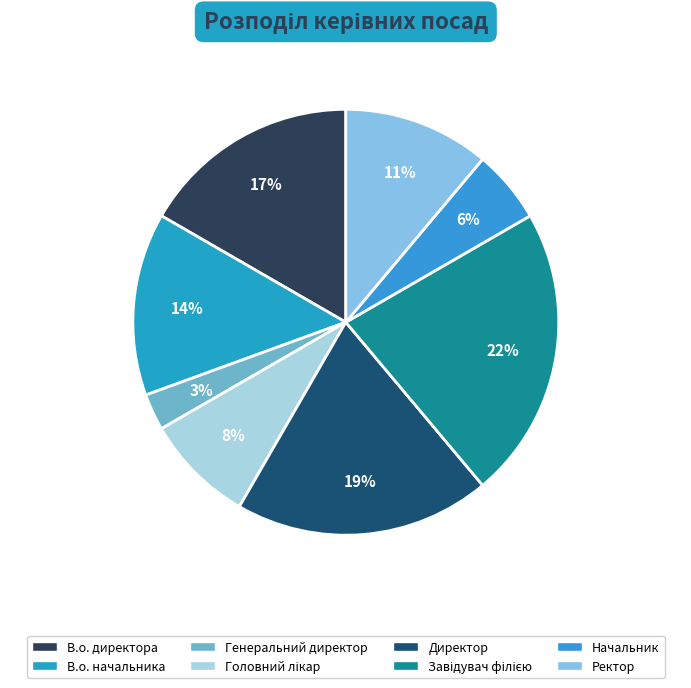

How many segments does this pie chart have?

8